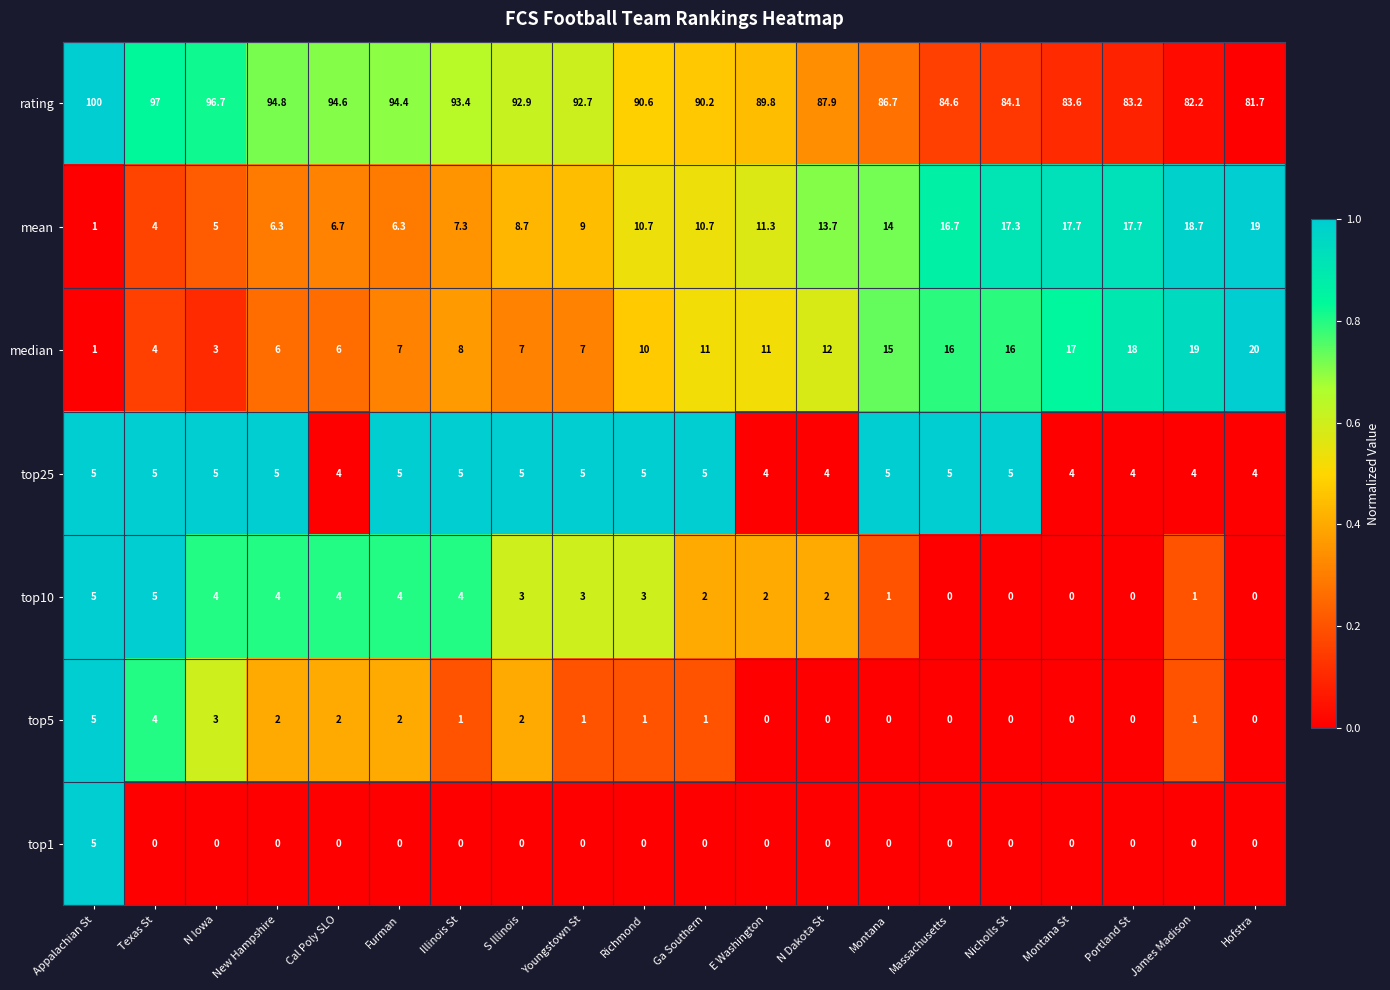

What is the maximum value for top1?

5.0